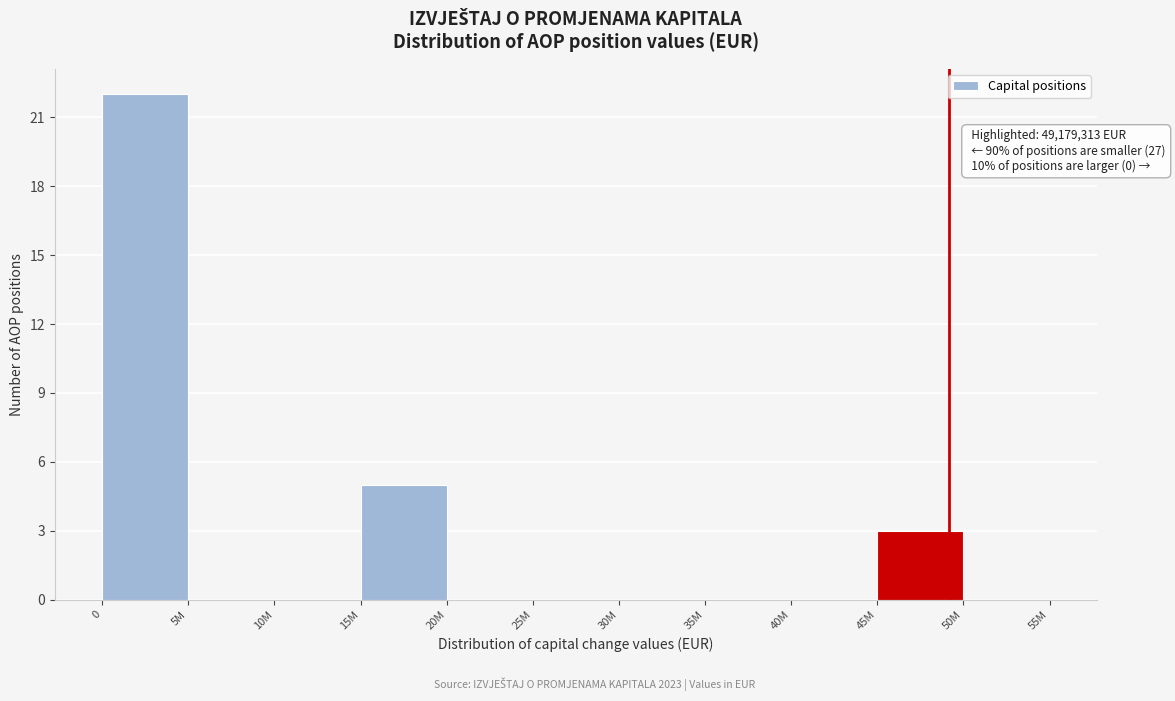

Reading left to right, extract all data points from this chart.

0=22	5M=0	10M=0	15M=5	20M=0	25M=0	30M=0	35M=0	40M=0	45M=3	50M=0